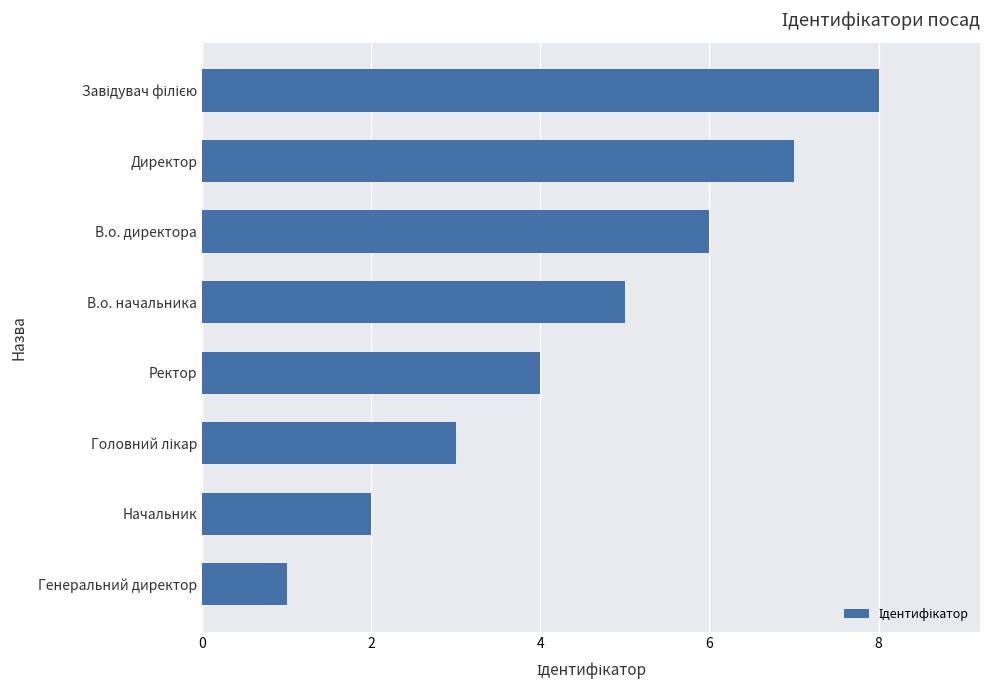

What is the minimum value shown in the chart?

1